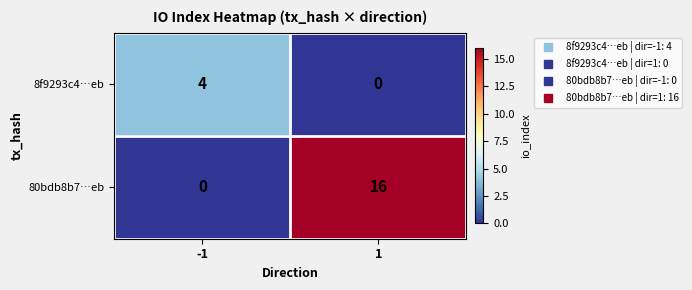

The 8f9293c4…eb series shows 2 at -1. True or false?

False